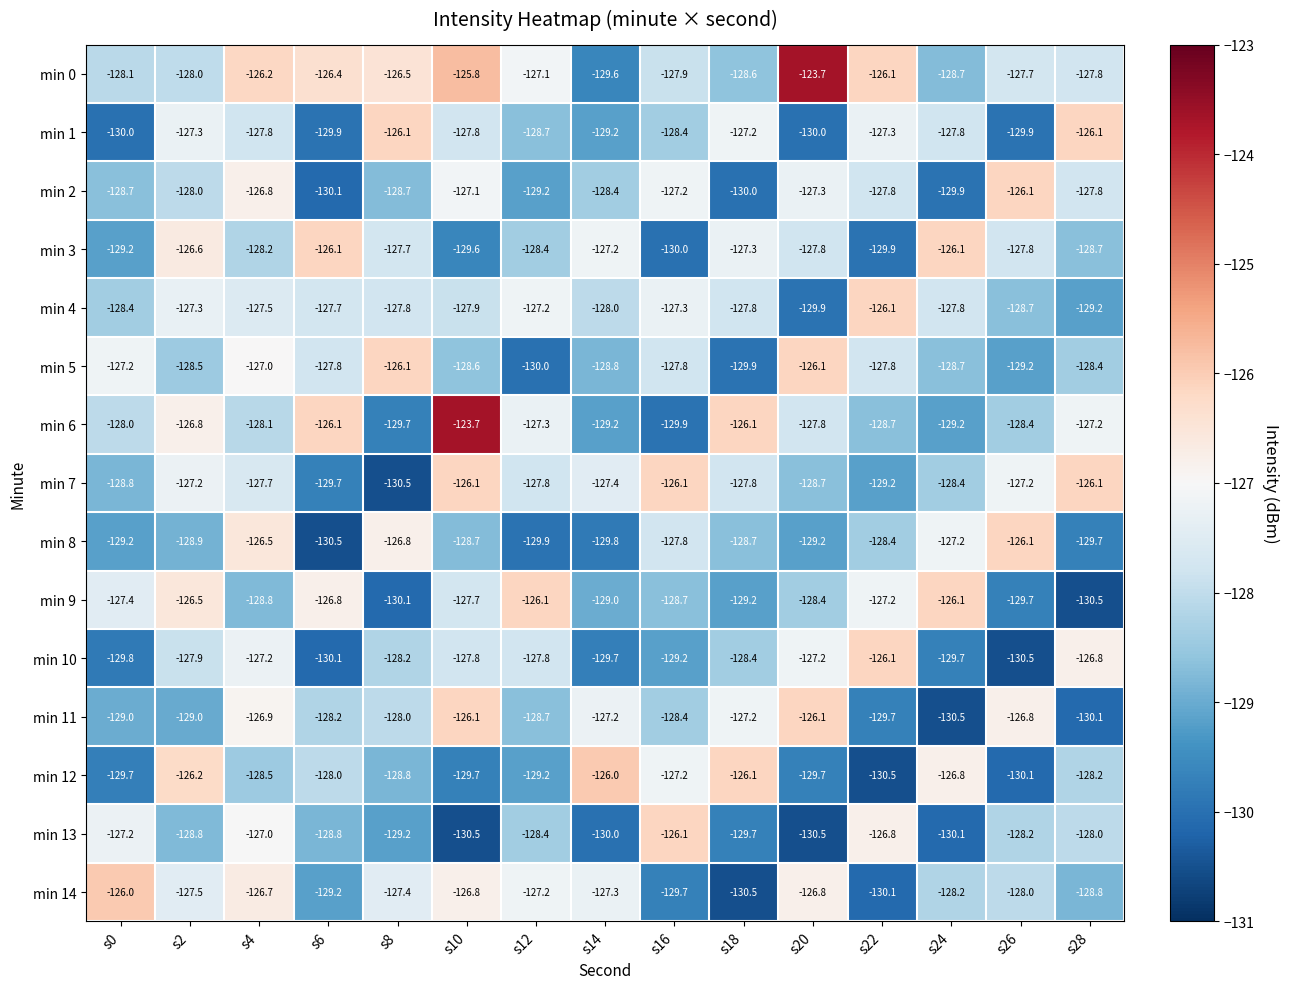

The value of min 2 at s2 is -88.5. True or false?

False